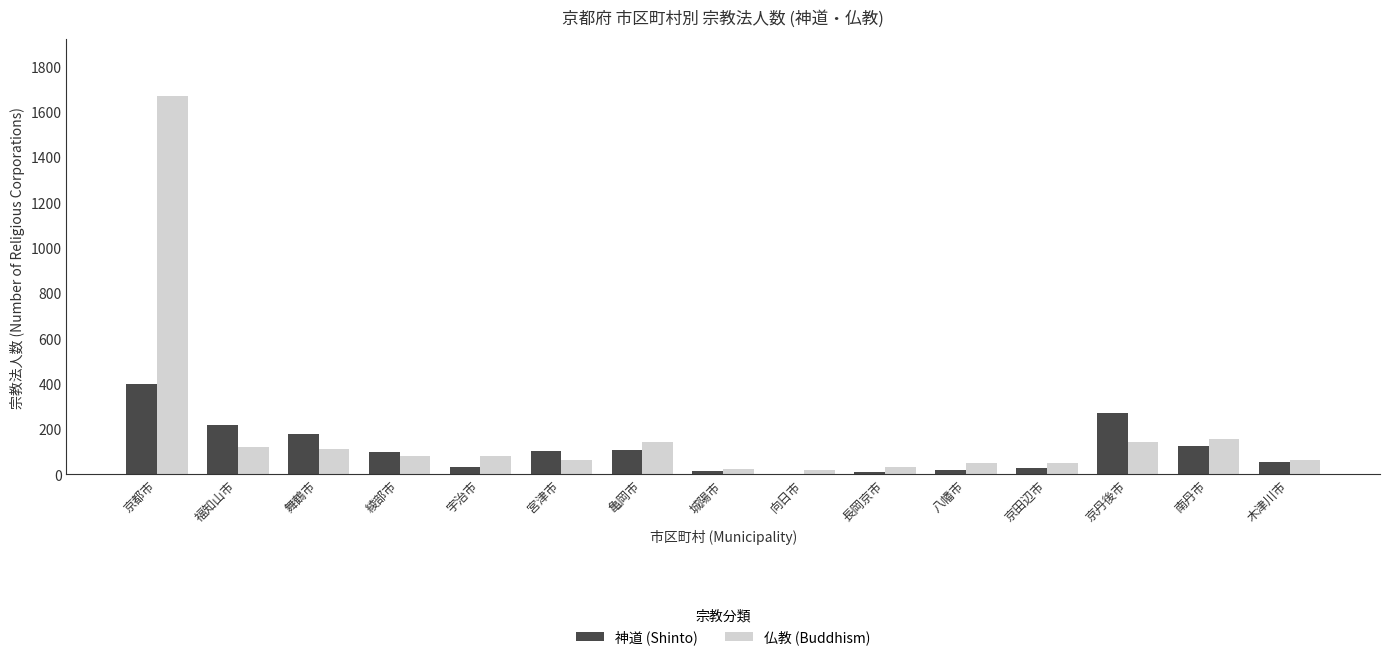

Which series changed the most between 八幡市 and 京丹後市?

神道 (Shinto)